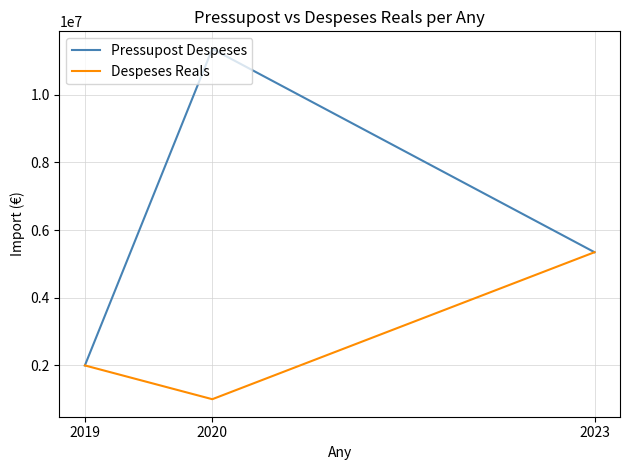

Reading left to right, what are all the values shown in this chart?

Pressupost Despeses: 1998331.0	11360000.0	5346559.0
Despeses Reals: 1998330.6	1000000.0	5346559.0